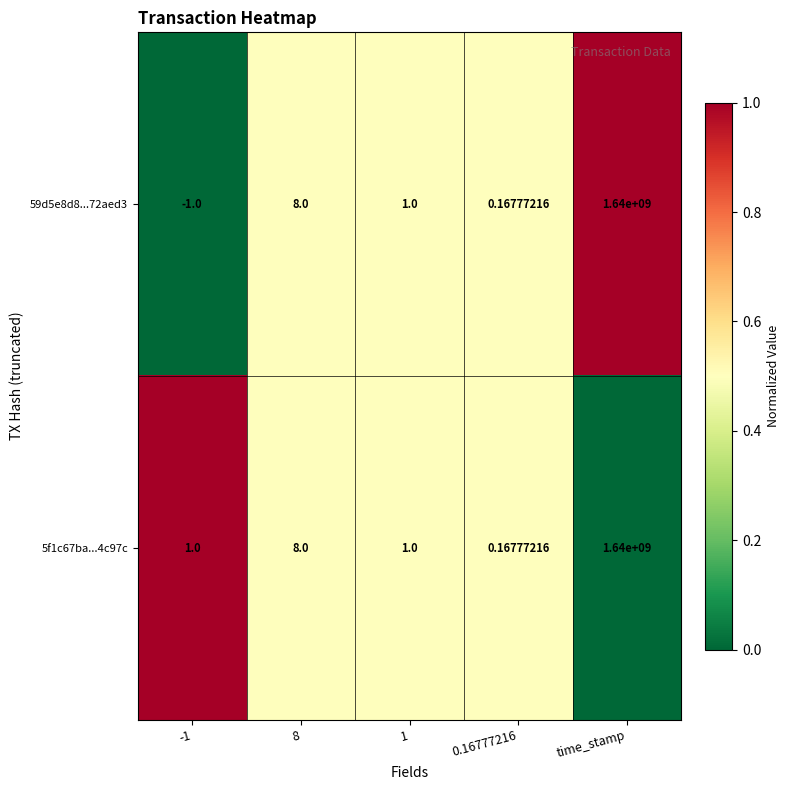

Is the value of 59d5e8d8...72aed3 at 8 greater than the value of 5f1c67ba...4c97c at -1?

Yes